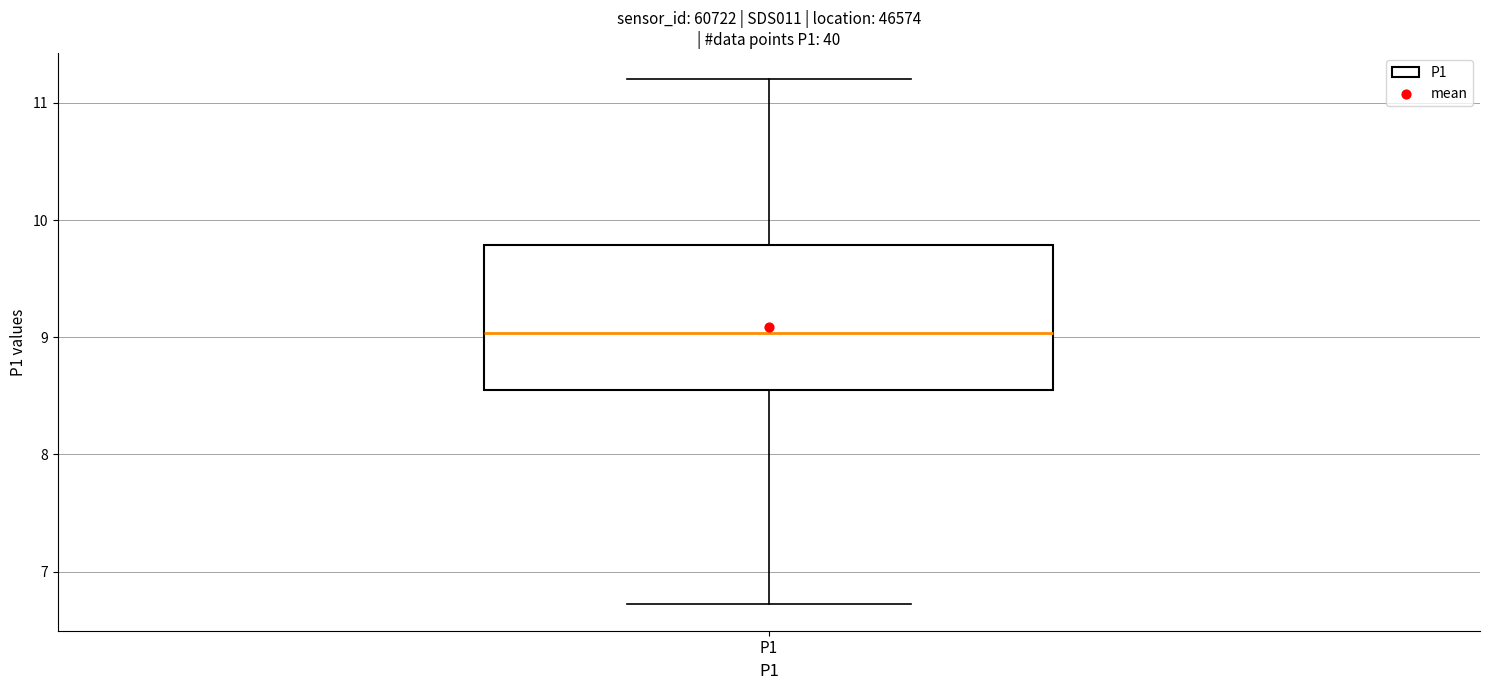

Where is the lower edge of the box for P1 on the y-axis? The values are not printed on the chart, so give them approximately, as read against the axis.

8.6